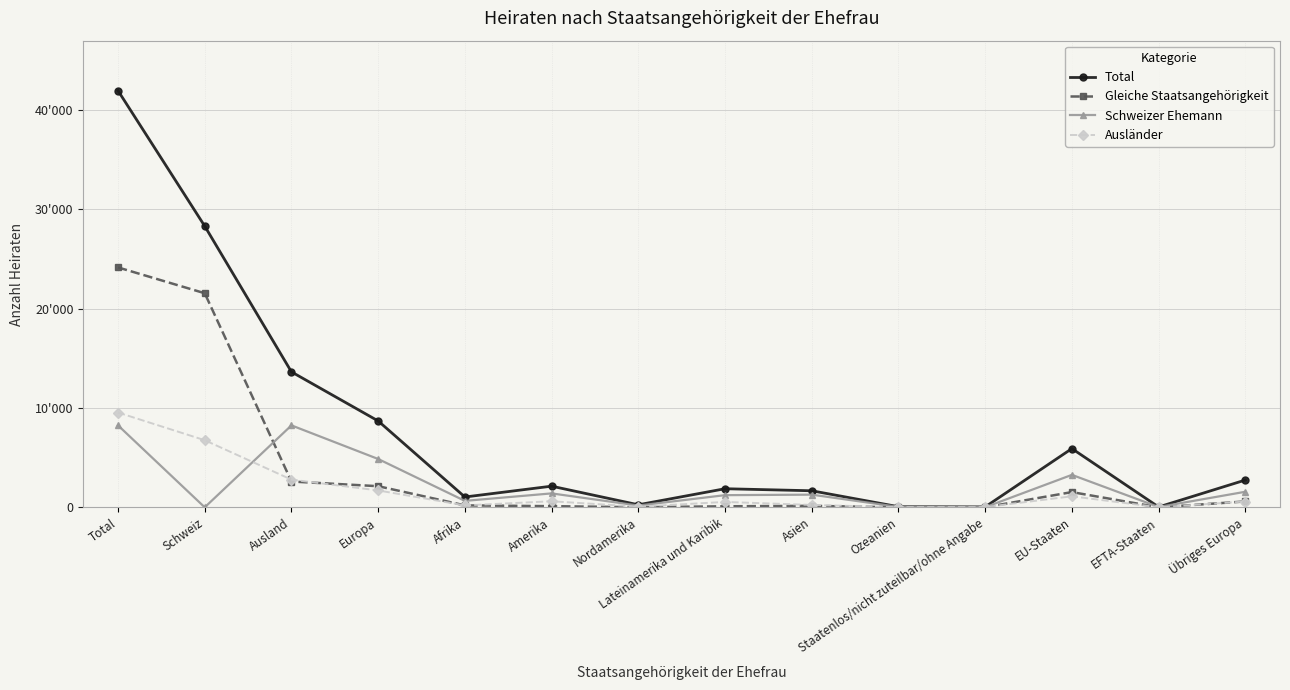

What are all the series names shown in the legend?

Total, Gleiche Staatsangehörigkeit, Schweizer Ehemann, Ausländer